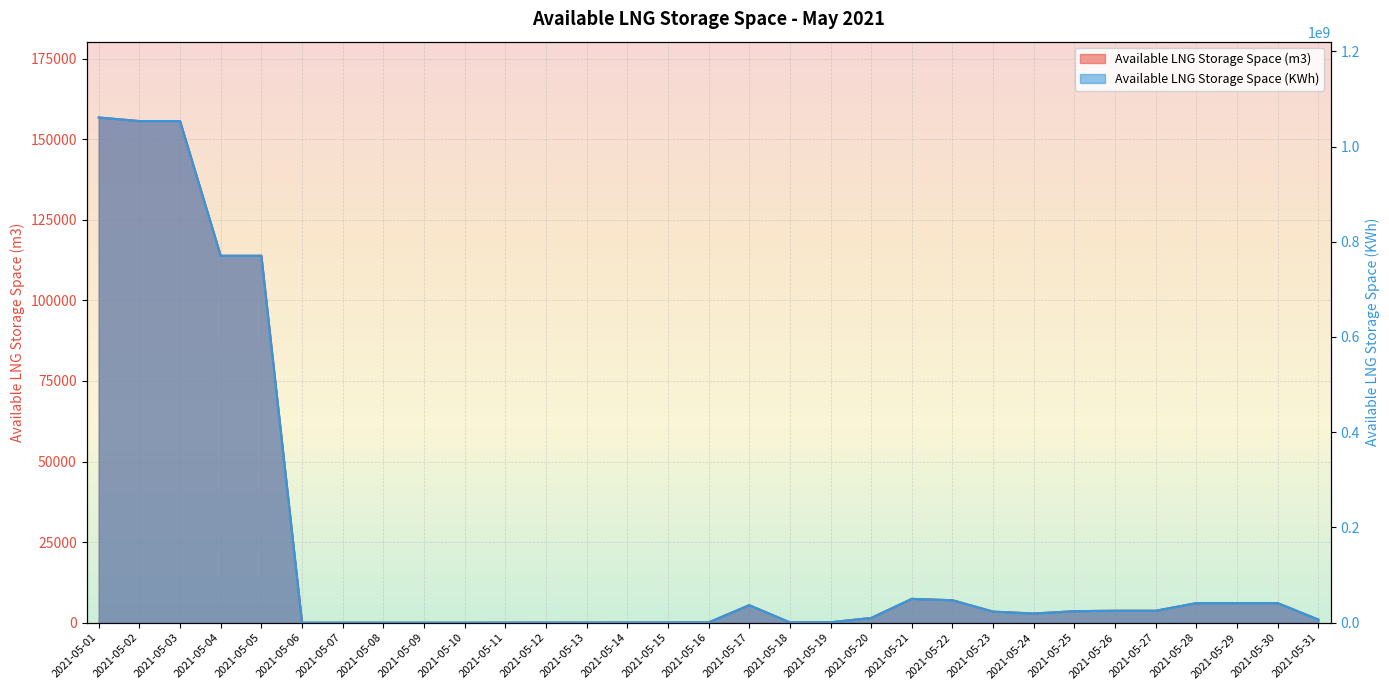

What is the total value across all series at 2021-05-13?

423796